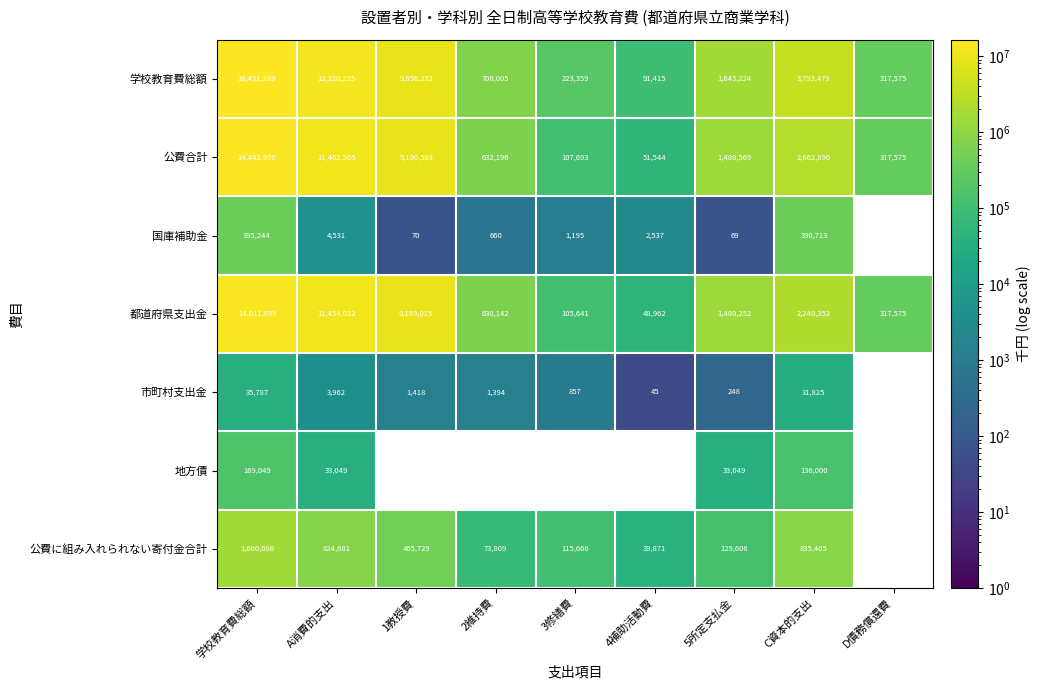

At C資本的支出, list the series in order from smallest to largest.

市町村支出金, 地方債, 国庫補助金, 公費に組み入れられない寄付金合計, 都道府県支出金, 公費合計, 学校教育費総額